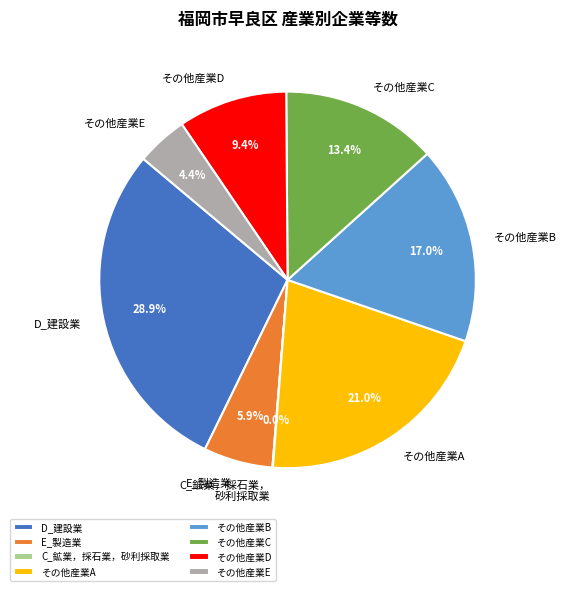

Approximately how many times larger is the value at その他産業B compared to E_製造業?

2.9